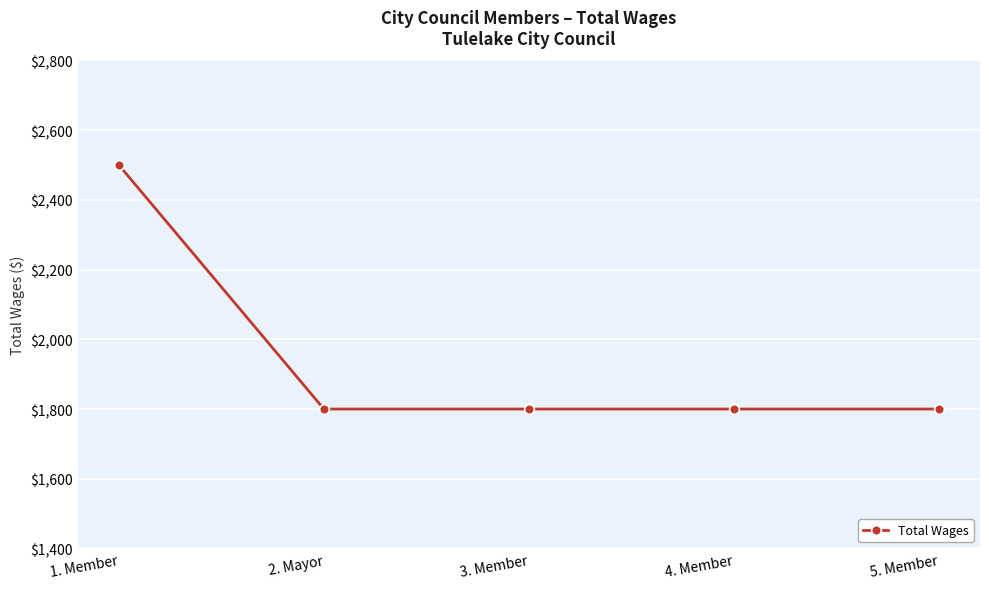

Is this an area chart (filled region under the line)?

No